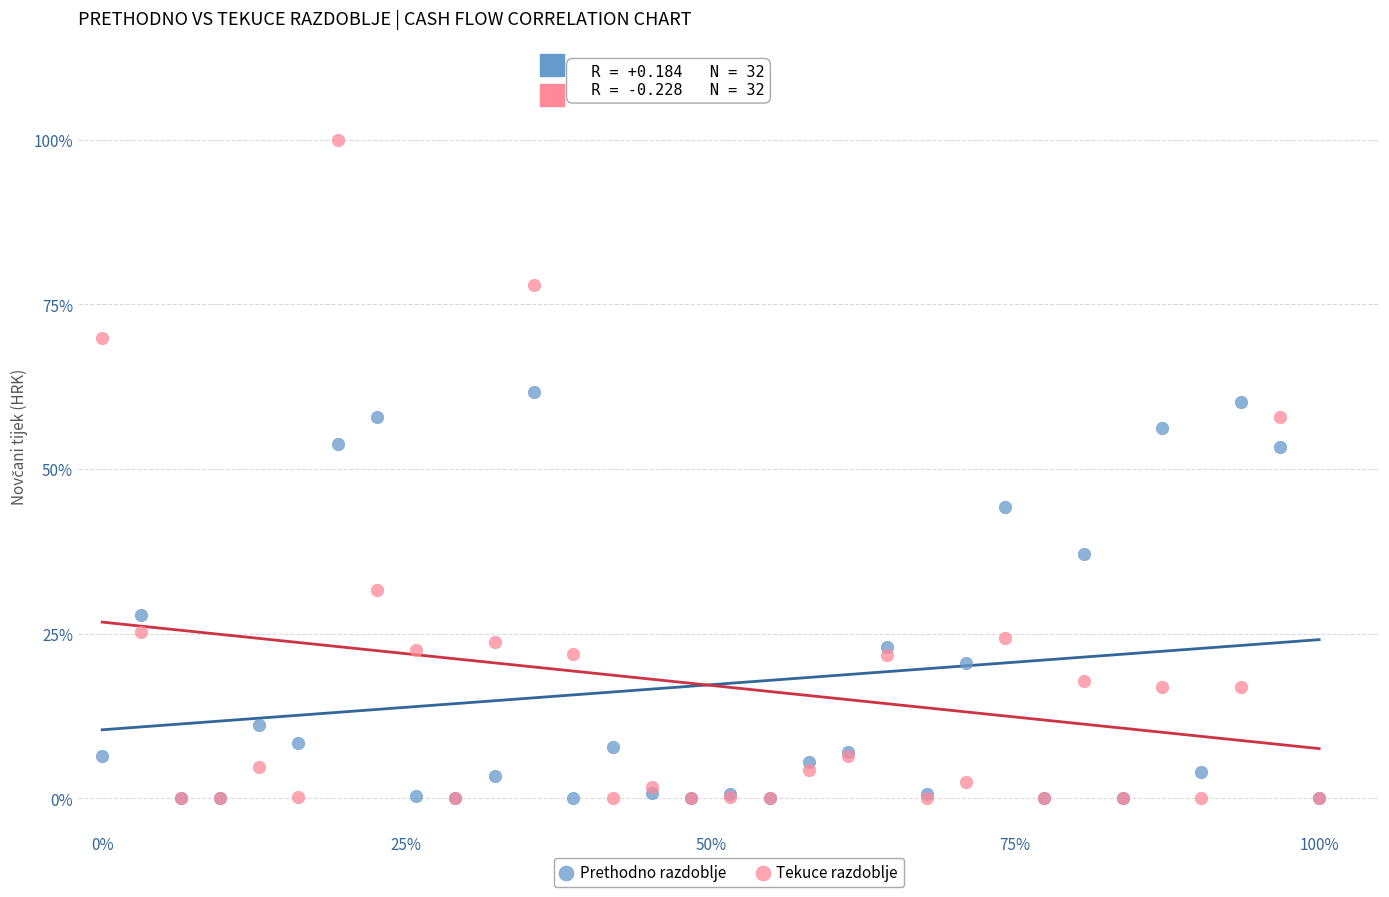

Which series reaches the maximum Y coordinate?

Tekuce razdoblje